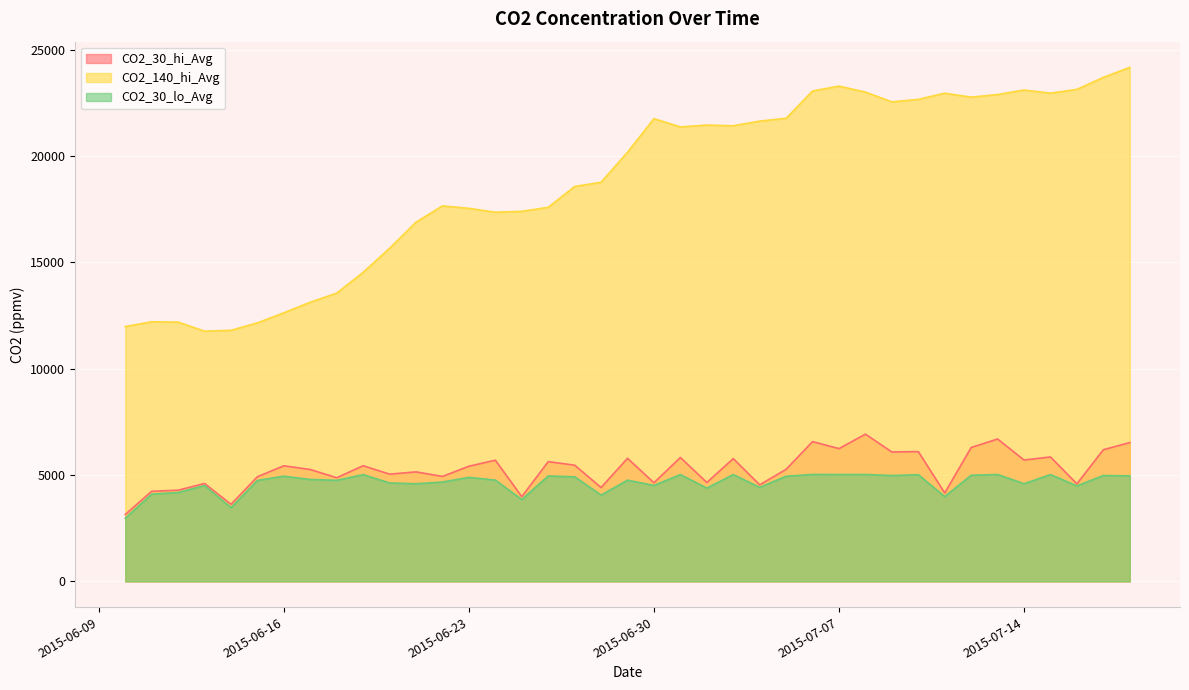

What is the value of the CO2_140_hi_Avg point at the 9th from the left?

13549.3